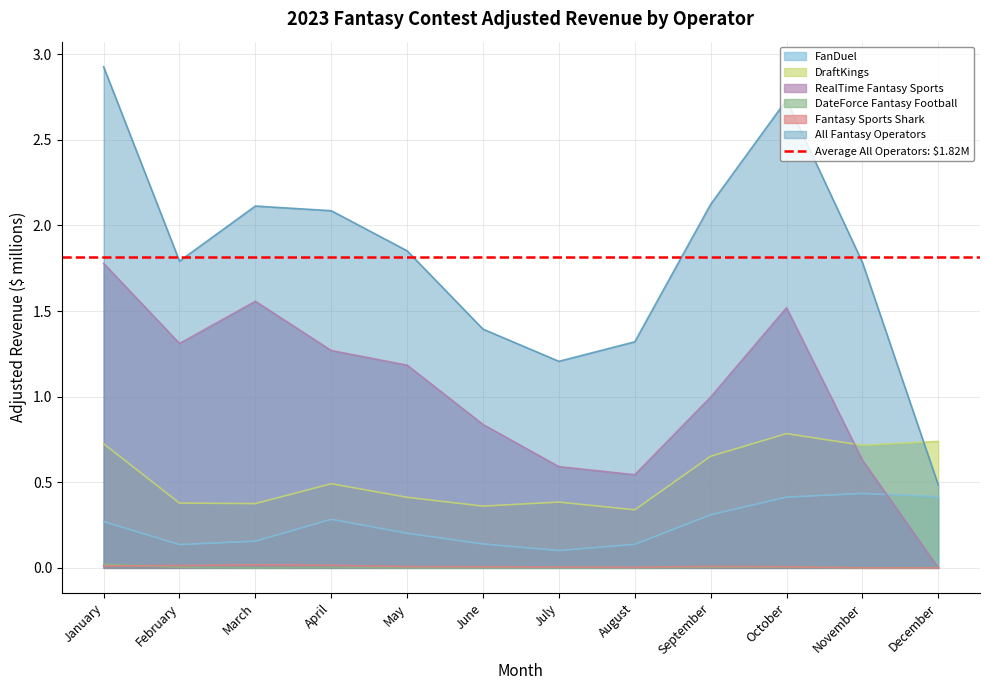

Reading left to right, what are all the values shown in this chart?

FanDuel: January=0.3	February=0.1	March=0.2	April=0.3	May=0.2	June=0.1	July=0.1	August=0.1	September=0.3	October=0.4	November=0.4	December=0.4
DraftKings: January=0.7	February=0.4	March=0.4	April=0.5	May=0.4	June=0.4	July=0.4	August=0.3	September=0.7	October=0.8	November=0.7	December=0.7
RealTime Fantasy Sports: January=1.8	February=1.3	March=1.6	April=1.3	May=1.2	June=0.8	July=0.6	August=0.5	September=1.0	October=1.5	November=0.6	December=0.0
DateForce Fantasy Football: January=0.0	February=0.0	March=0.0	April=0.0	May=0.0	June=0.0	July=0.0	August=0.0	September=0.0	October=0.0	November=0.0	December=0.0
Fantasy Sports Shark: January=0.0	February=0.0	March=0.0	April=0.0	May=0.0	June=0.0	July=0.0	August=0.0	September=0.0	October=0.0	November=0.0	December=0.0
All Fantasy Operators: January=2.9	February=1.8	March=2.1	April=2.1	May=1.9	June=1.4	July=1.2	August=1.3	September=2.1	October=2.7	November=1.8	December=0.5